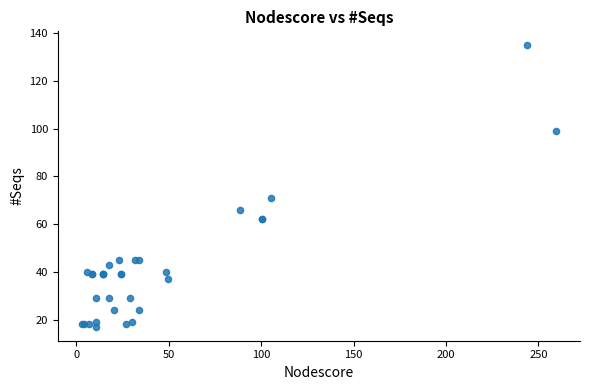

What Y value in the scatter plot is closest to 76?

71